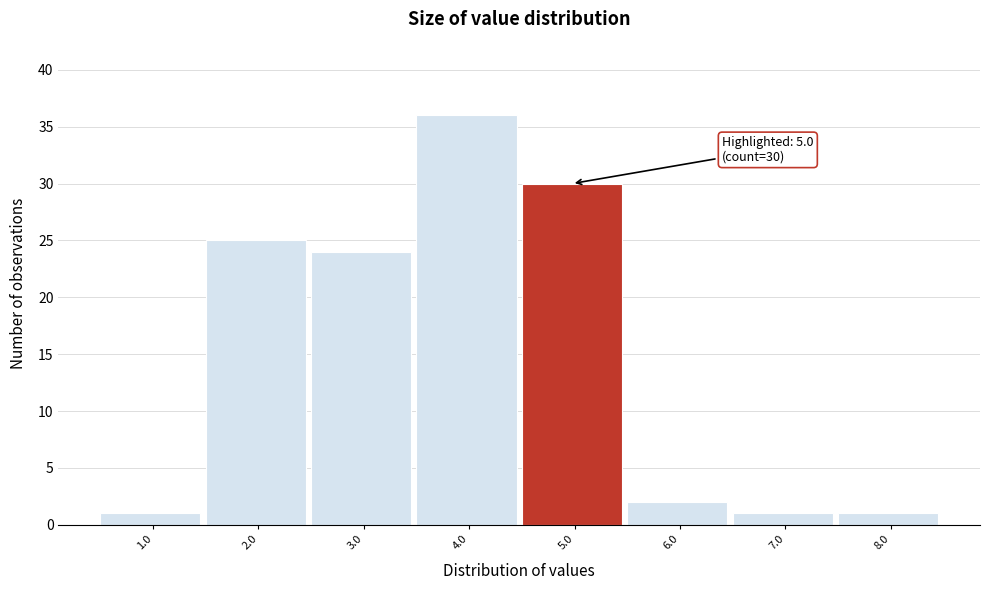

Reading right to left, what are all the values shown in this chart?

8.0=1	7.0=1	6.0=2	5.0=30	4.0=36	3.0=24	2.0=25	1.0=1